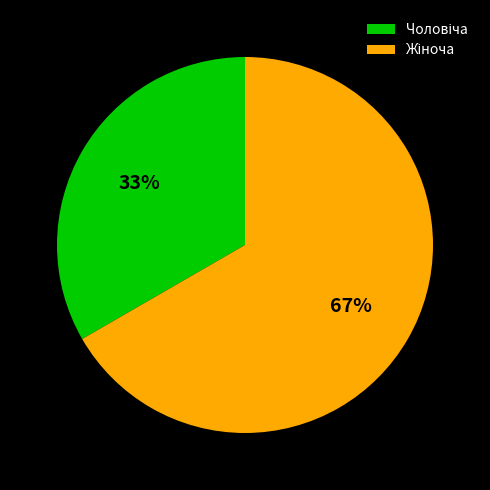

Count the number of slices in the pie.

2